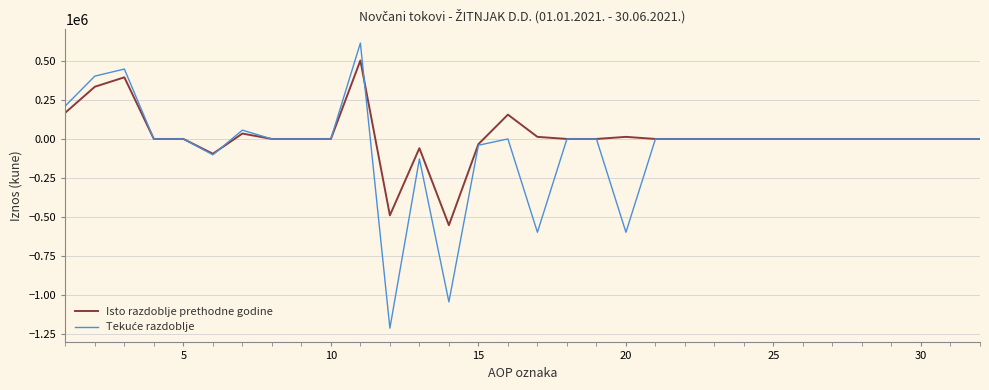

What is the maximum value for Isto razdoblje prethodne godine?

503406